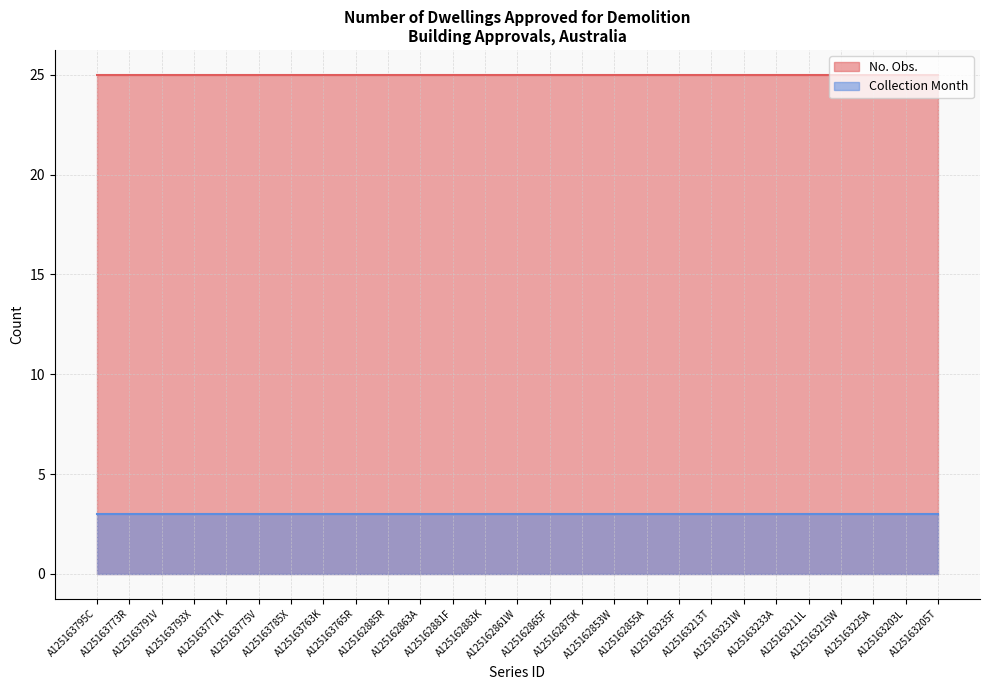

At how many categories does at least one series exceed 21?

27